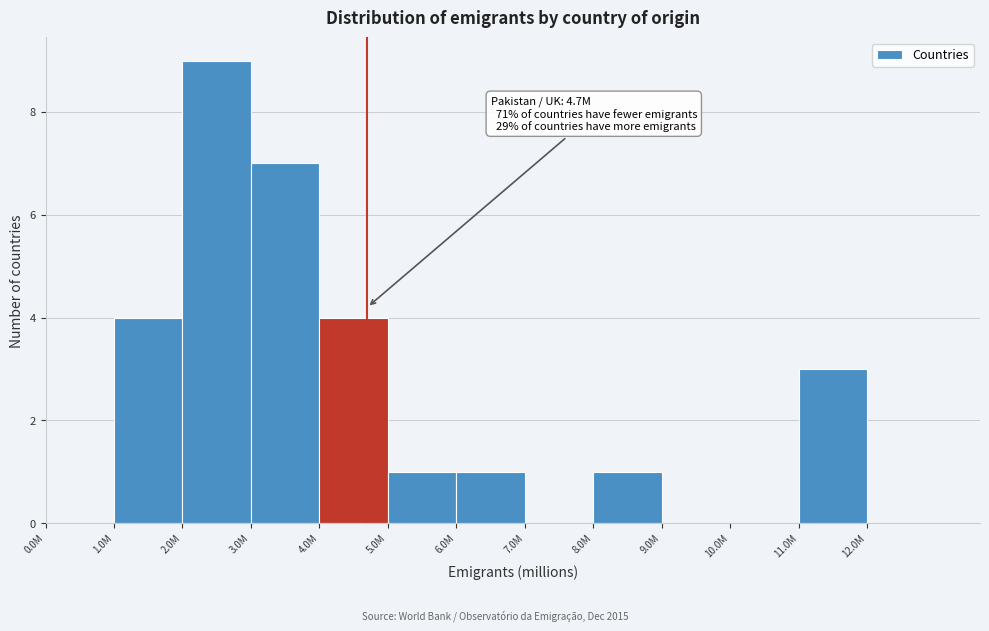

Reading left to right, extract all data points from this chart.

0.0M=0	1.0M=4	2.0M=9	3.0M=7	4.0M=4	5.0M=1	6.0M=1	7.0M=0	8.0M=1	9.0M=0	10.0M=0	11.0M=3	12.0M=0